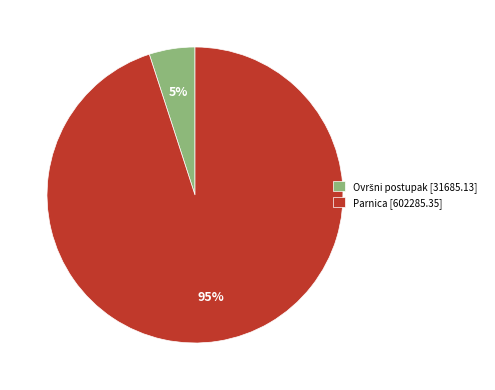

Which slice represents more than half of the pie?

Parnica [602285.35]